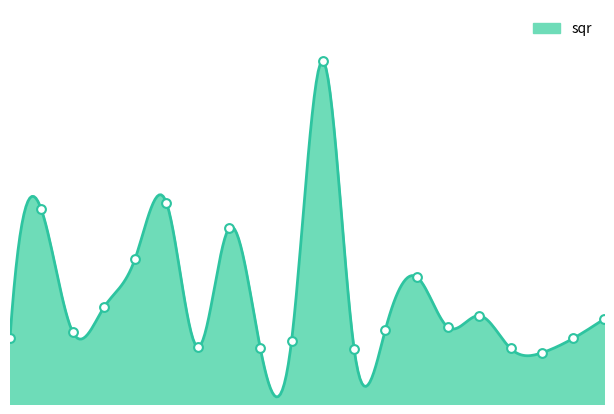

Approximately how many times larger is the value at 6911 compared to 6908?

0.7